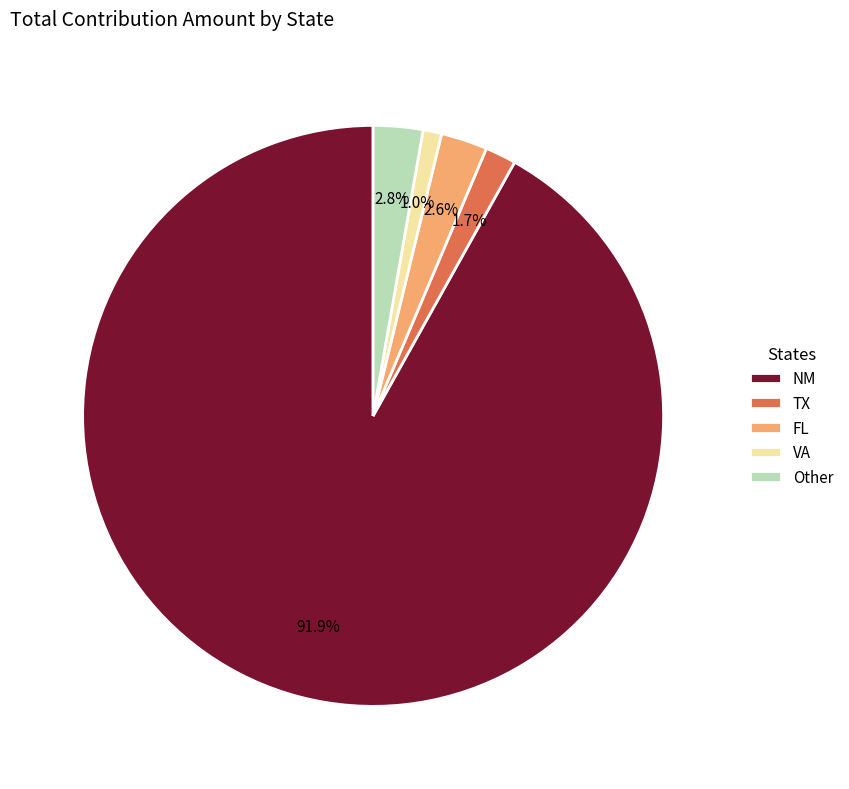

How many slices are in this pie chart?

5